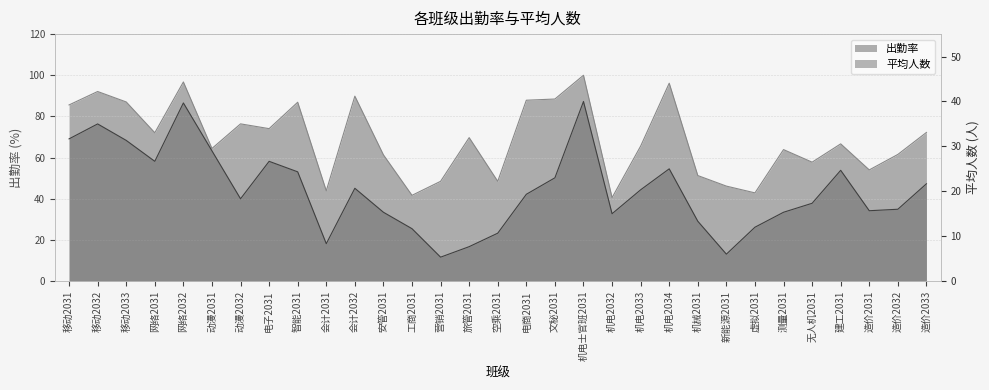

List the series in order of their overall mean, lowest first.

平均人数, 出勤率